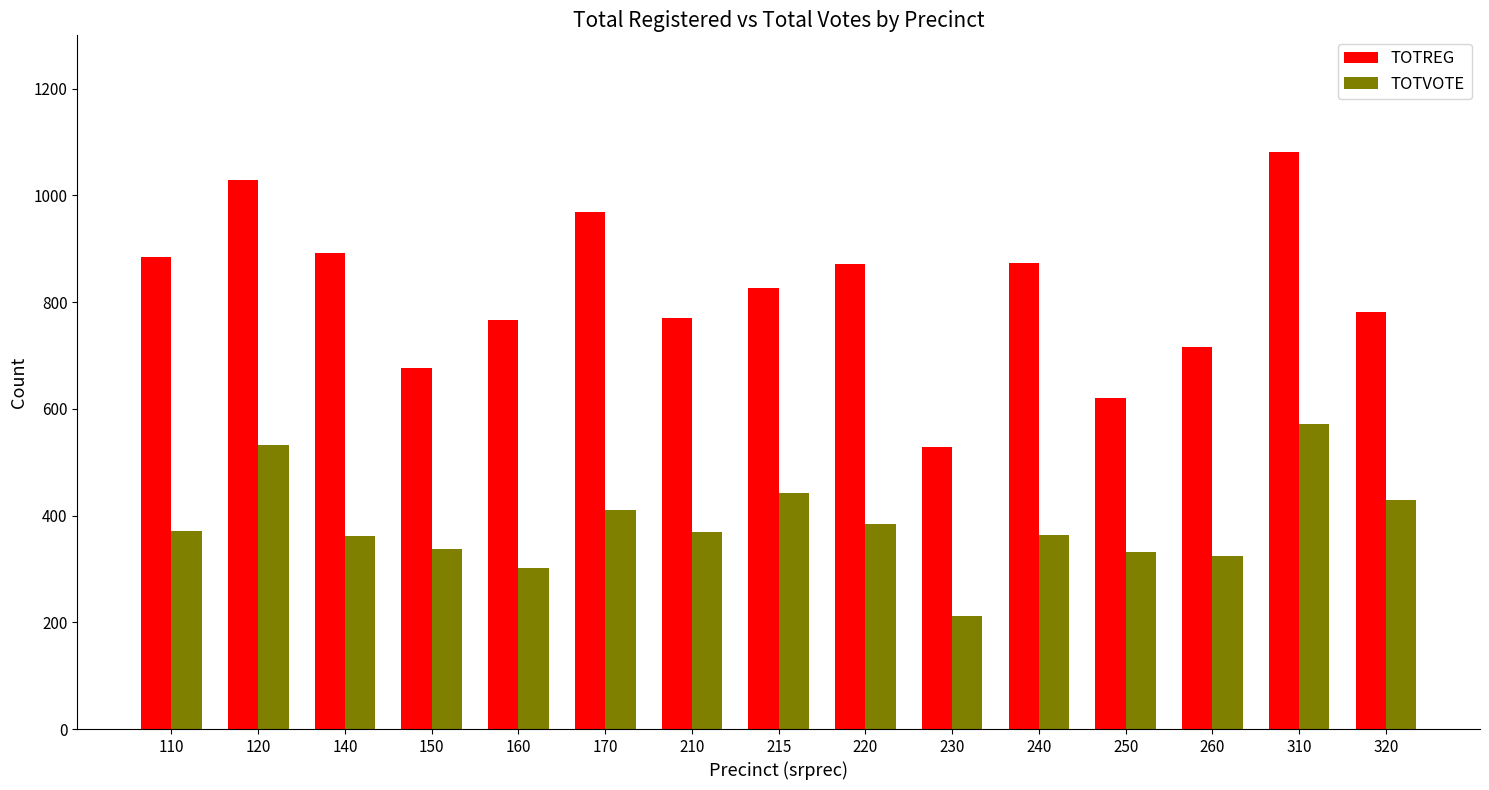

Is it true that TOTVOTE equals 363 at 240?

True